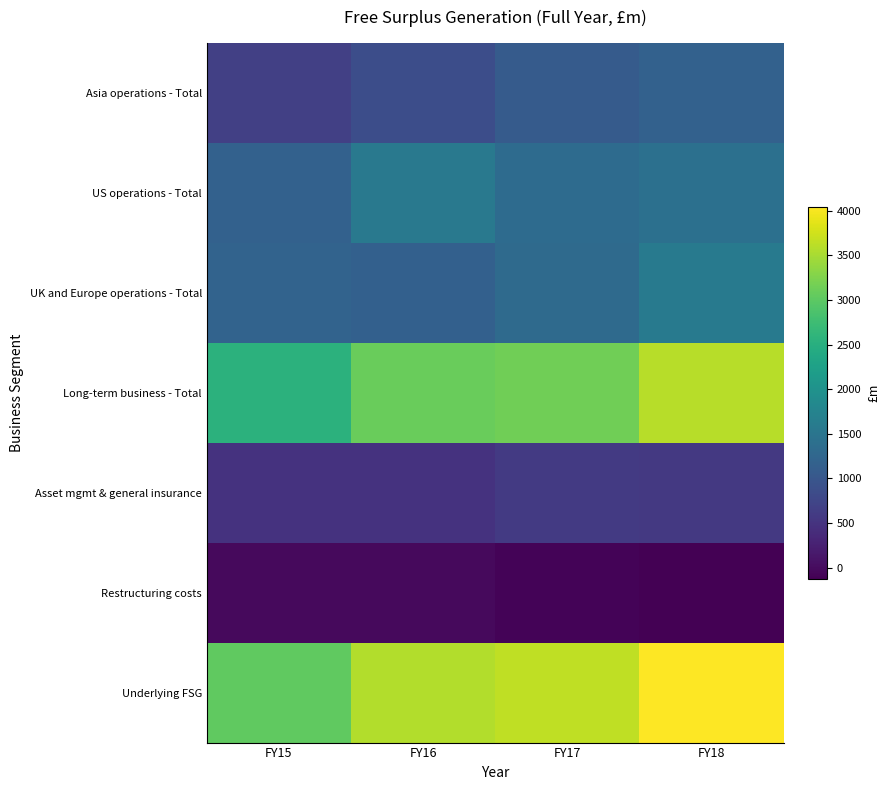

At how many categories does at least one series exceed 3981?

1